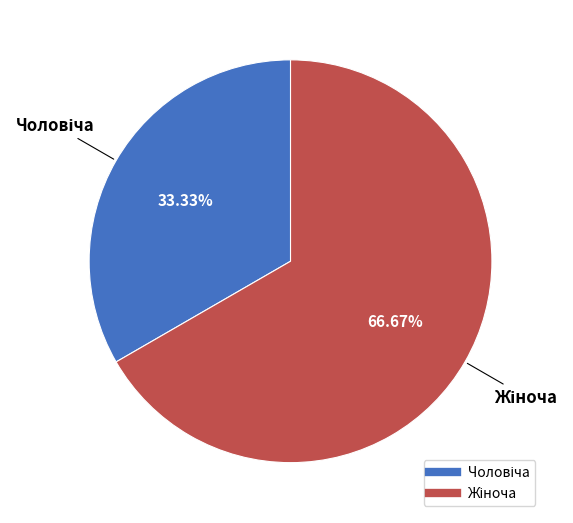

Rank the categories by value from highest to lowest.

Жіноча, Чоловіча